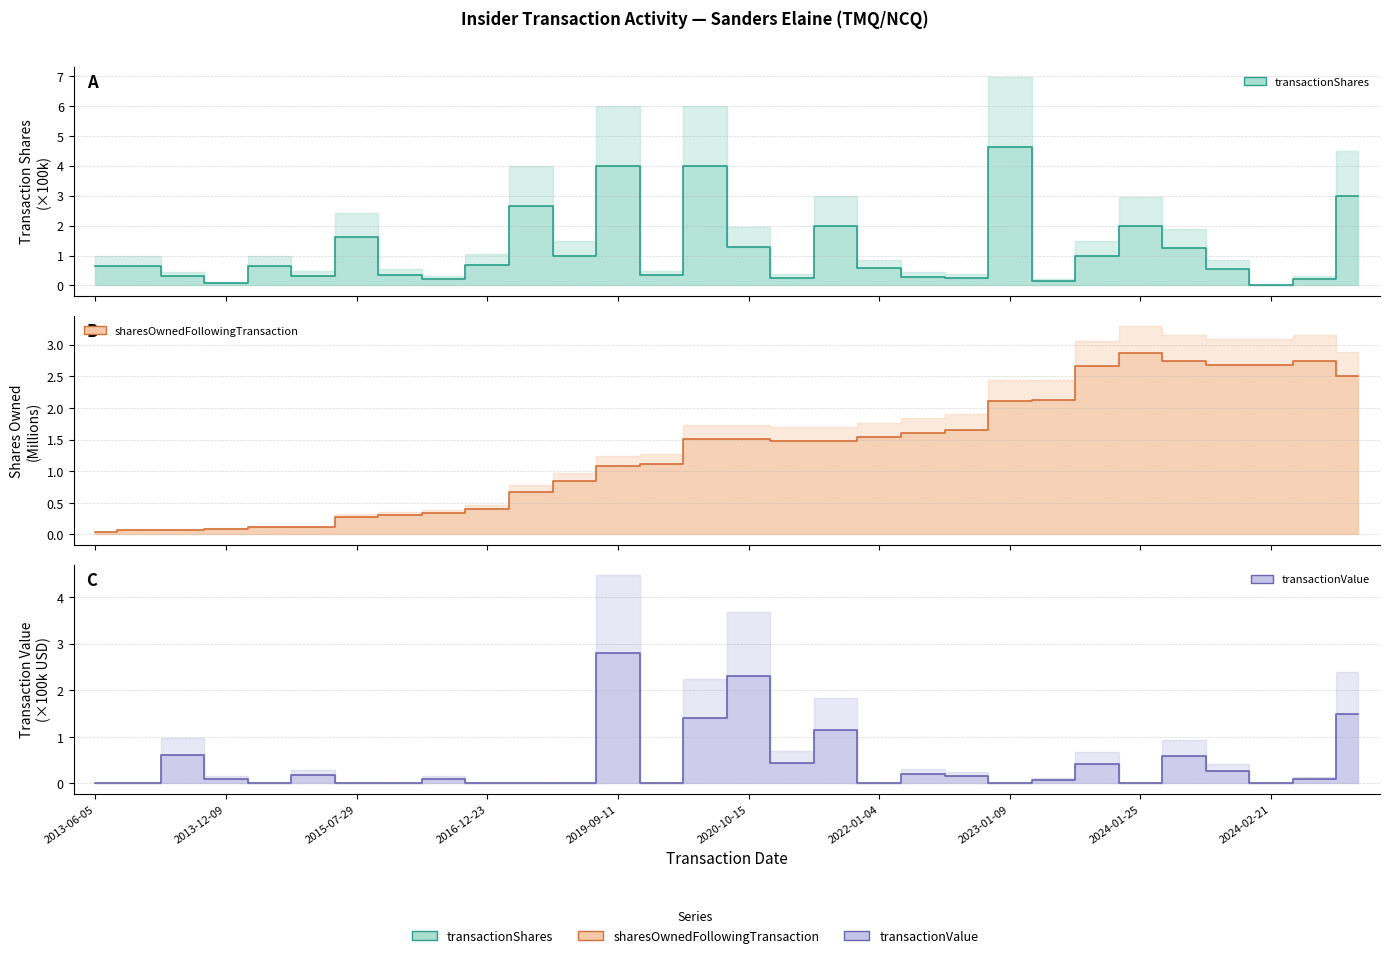

What are all the series names shown in the legend?

transactionShares, sharesOwnedFollowingTransaction, transactionValue